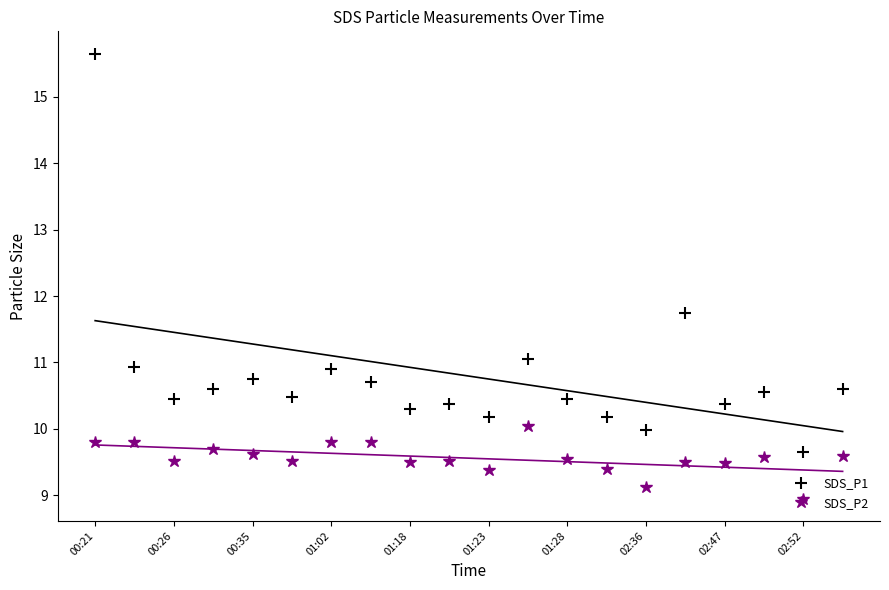

Reading left to right, extract all data points from this chart.

SDS_P1: 15.7	10.9	10.4	10.6	10.8	10.5	10.9	10.7	10.3	10.4	10.2	11.1	10.4	10.2	10.0	11.8	10.4	10.6	9.7	10.6
SDS_P2: 9.8	9.8	9.5	9.7	9.6	9.5	9.8	9.8	9.5	9.5	9.4	10.1	9.6	9.4	9.1	9.5	9.5	9.6	8.9	9.6